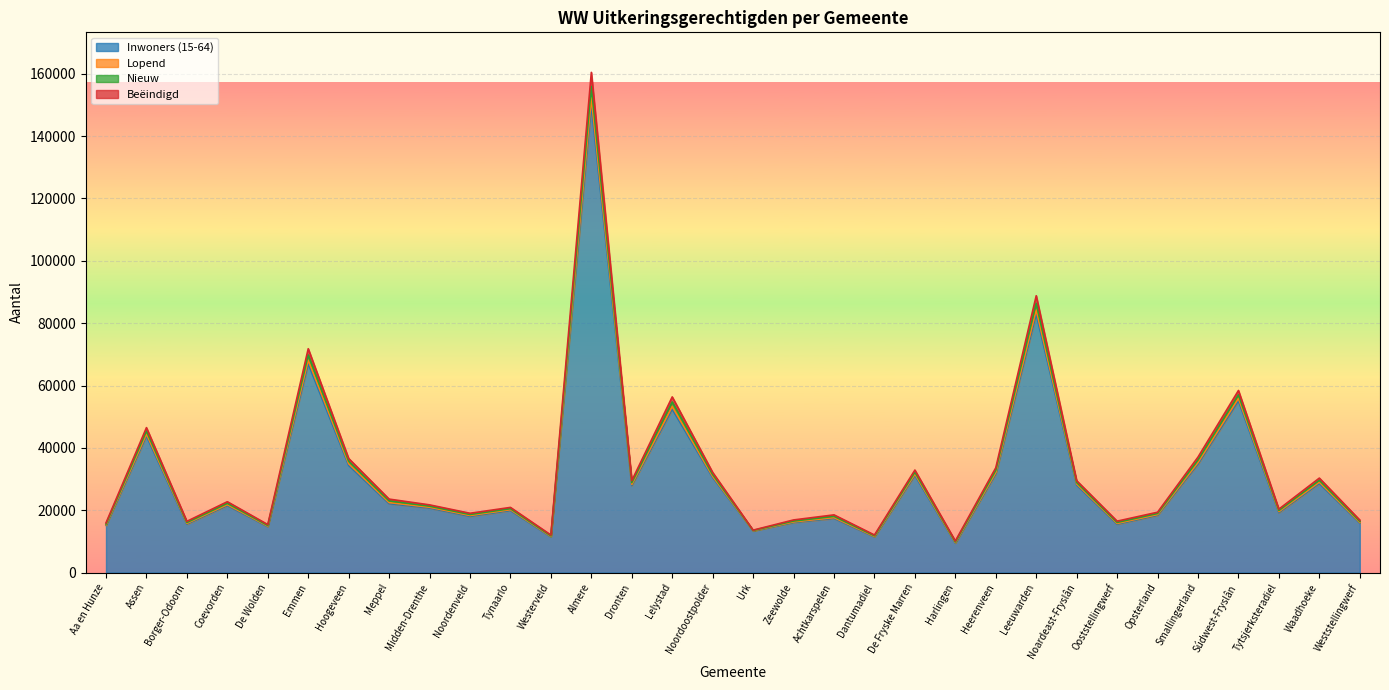

Where is the first local minimum for Beëindigd?

Borger-Odoorn